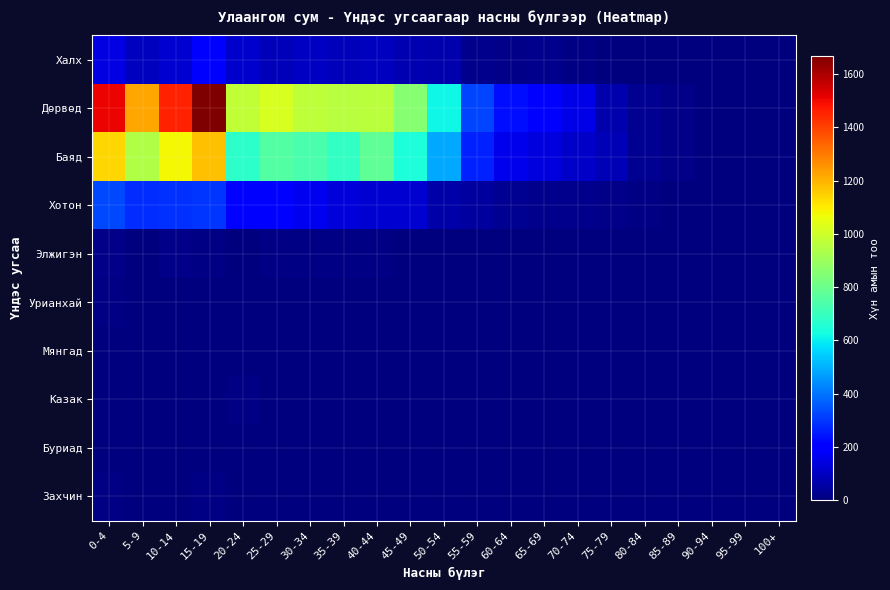

Which label corresponds to the largest value in the chart?

15-19